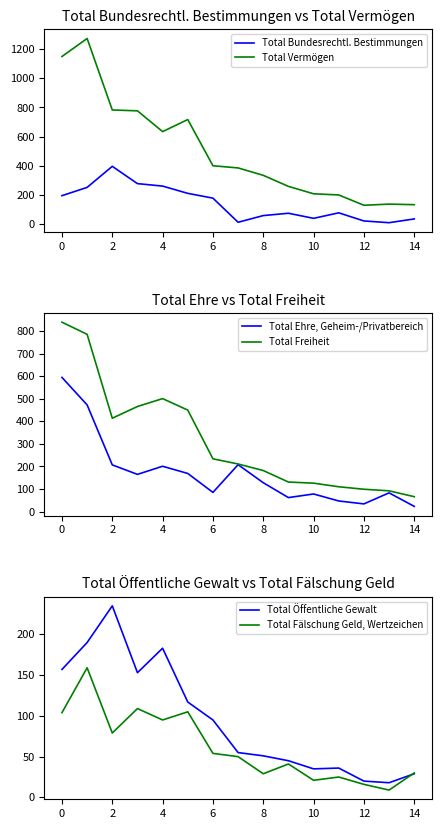

True or false: Total Vermögen and Total Bundesrechtl. Bestimmungen intersect in this chart.

False